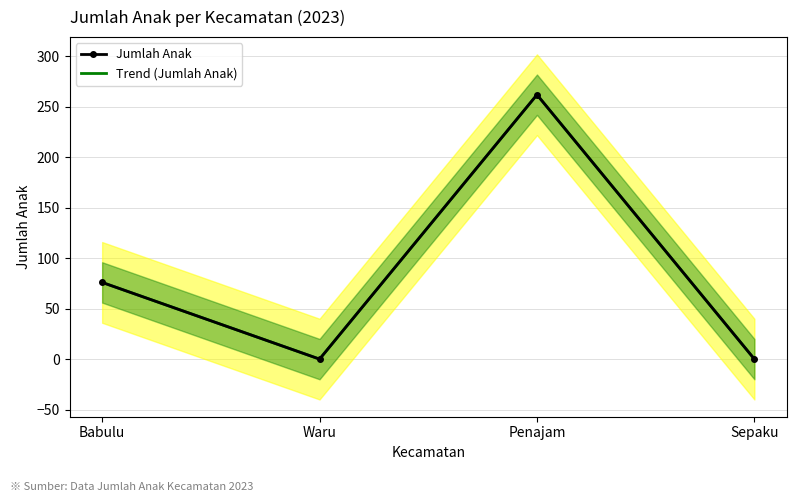

At which label does Trend (Jumlah Anak) first exceed 76?

Penajam